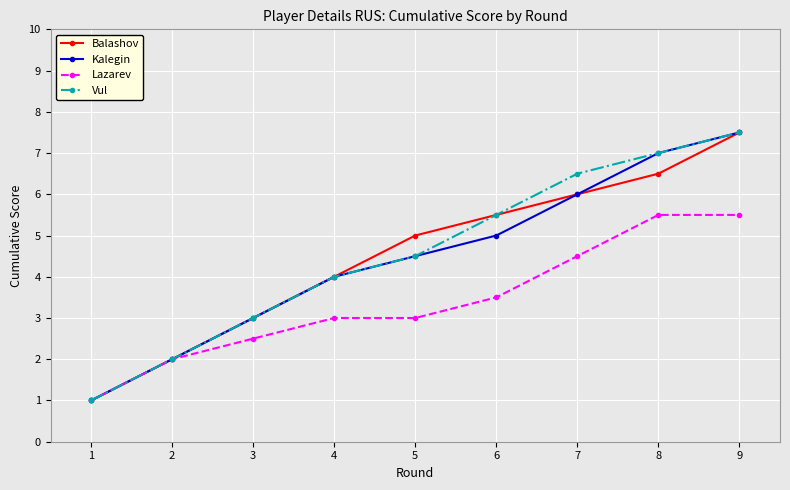

The Kalegin series shows 4.5 at 3. True or false?

False